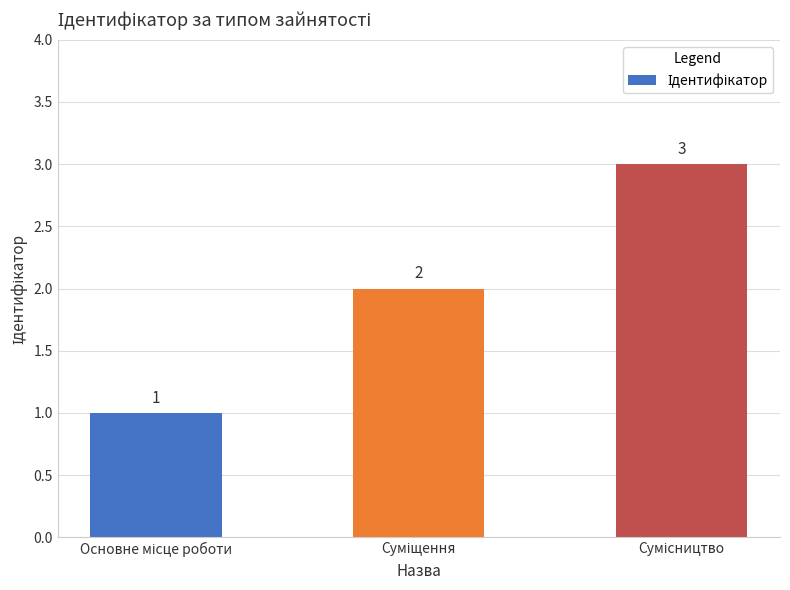

What is the value of the 3rd bar from the left?

3